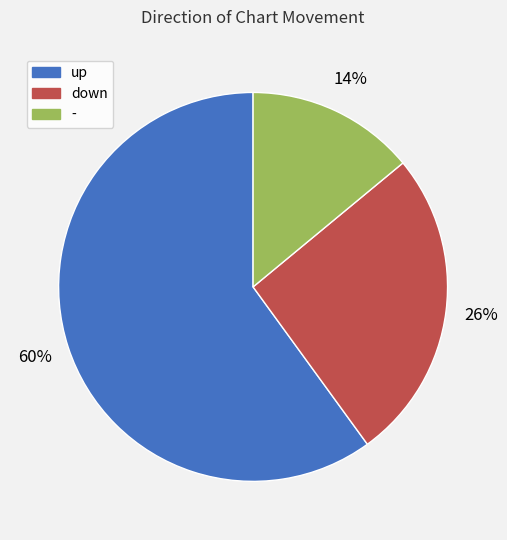

Between - and down, which is larger?

down